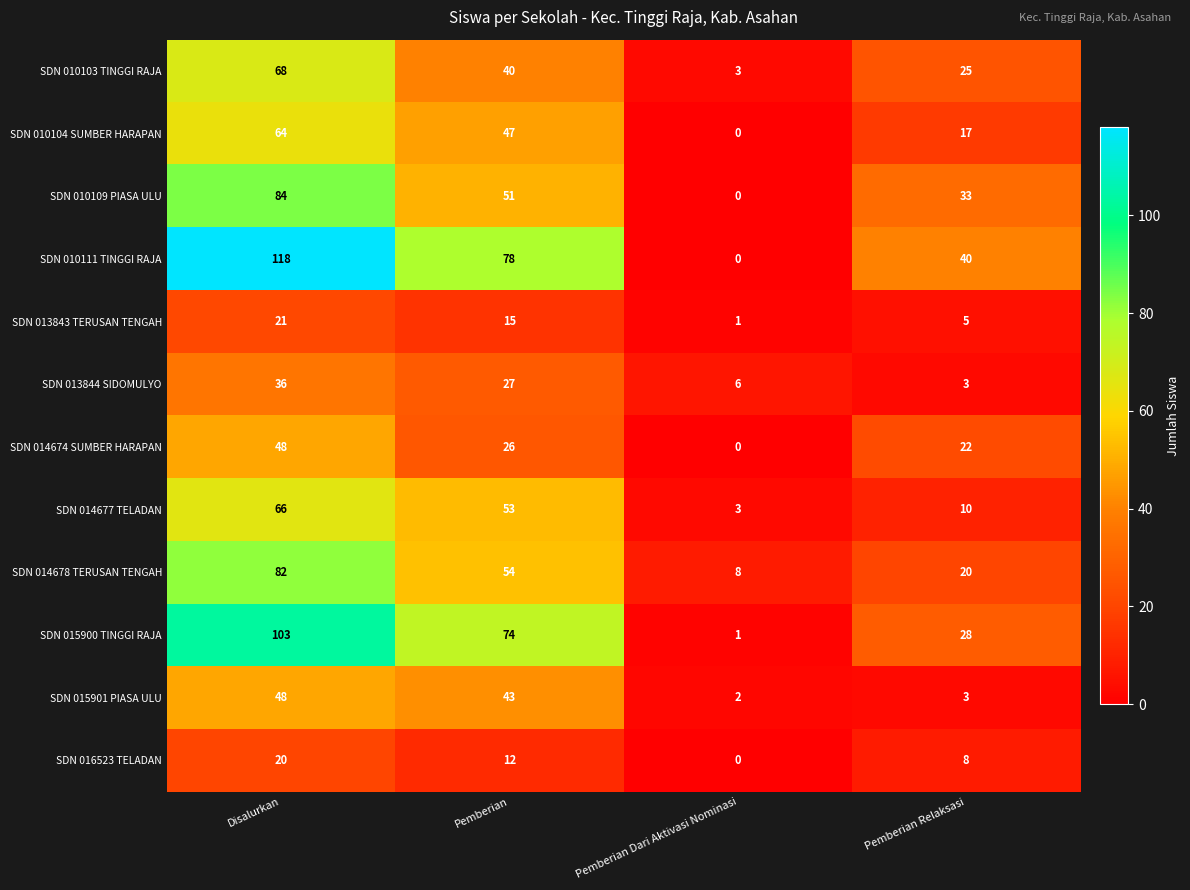

What is the spread (max minus min) of values at Pemberian Dari Aktivasi Nominasi?

8